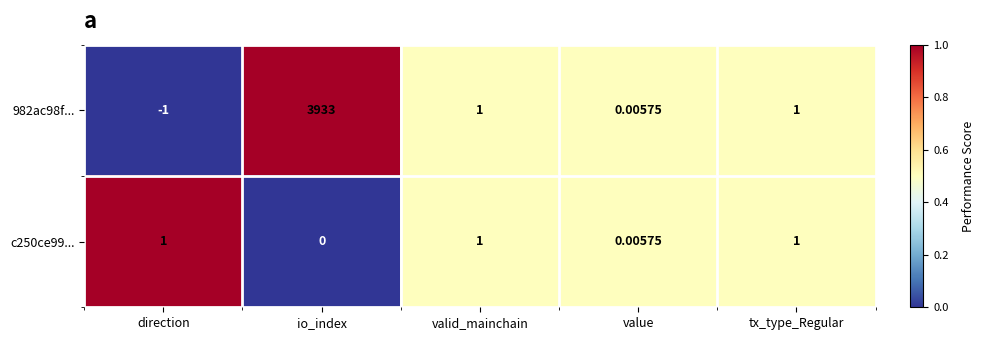

Where does the 982ac98f... series first go above 1?

io_index